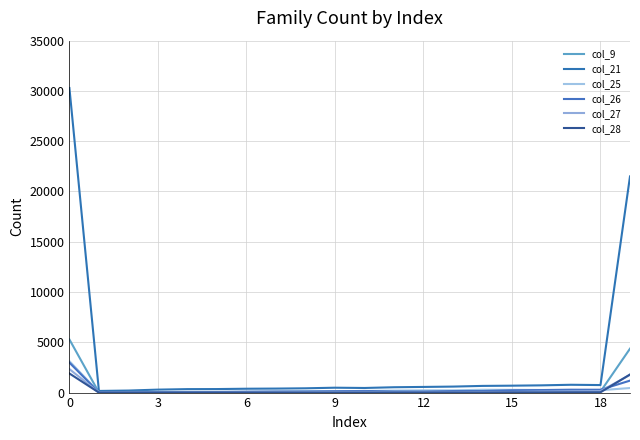

In col_28, how many points are lower than both neighbors (excluding endpoints)?

5